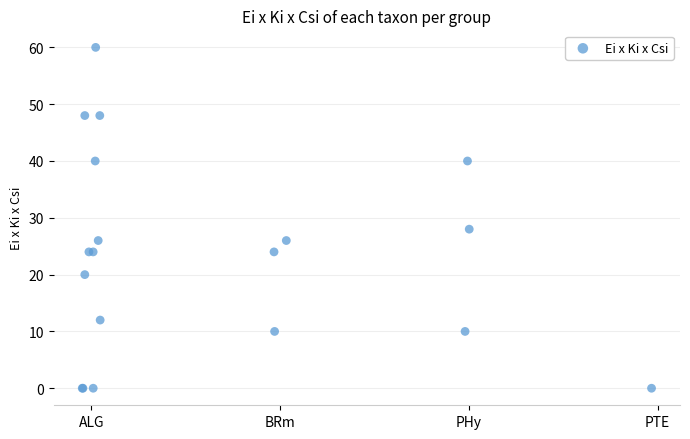

What Y value in the scatter plot is closest to 30?

28